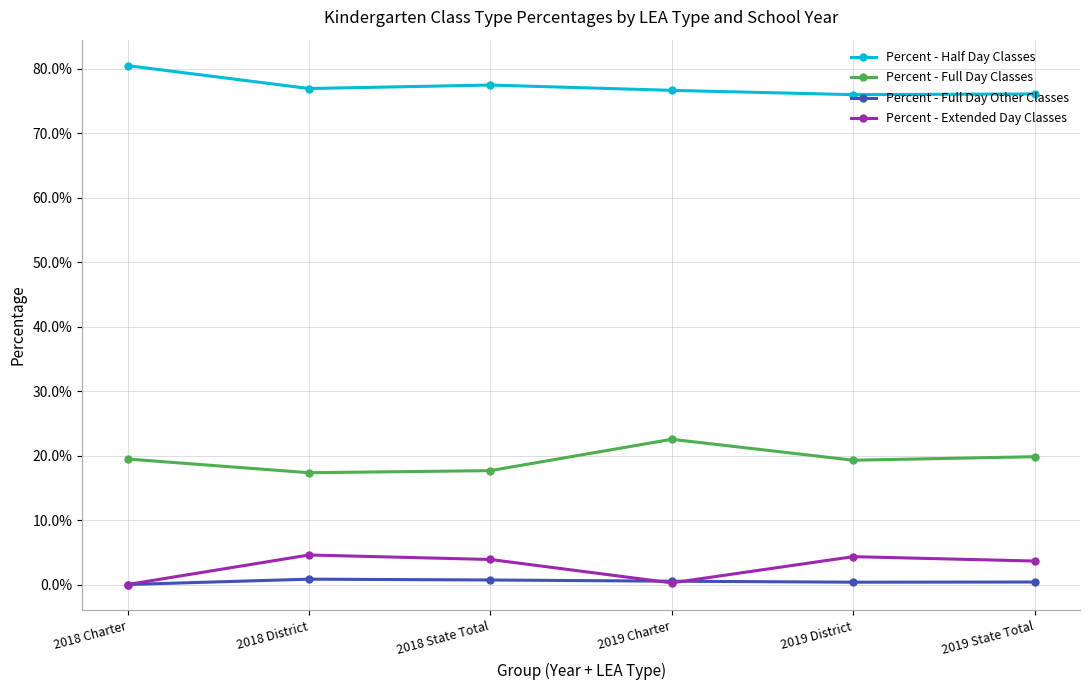

Which series has the widest spread of values?

Percent - Full Day Classes